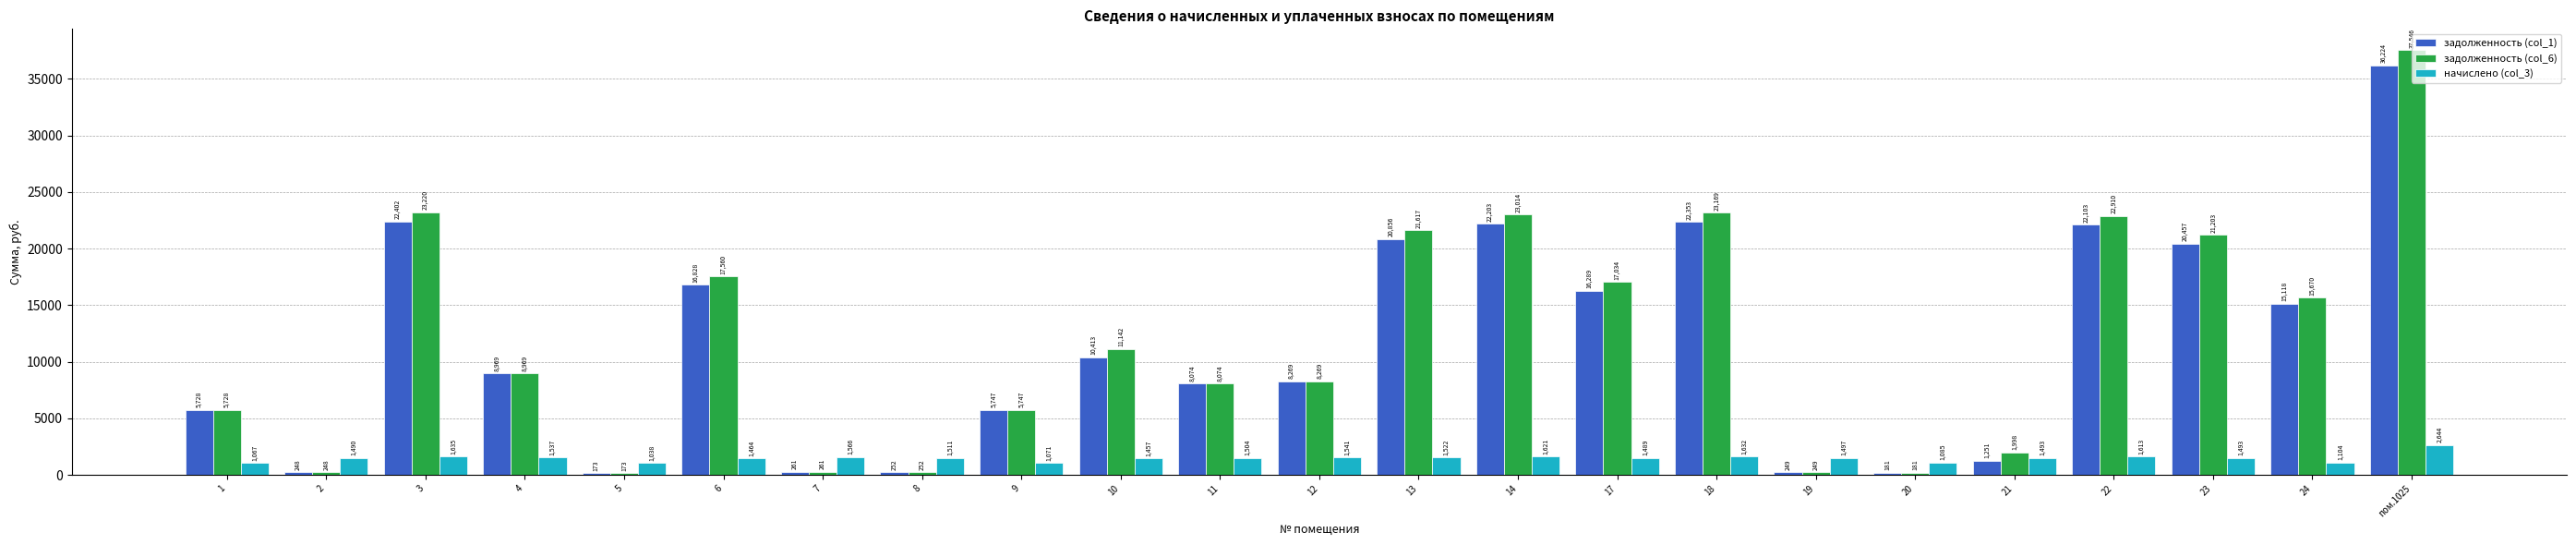

Which category has the highest value in the задолженность (col_6) series?

пом.1025